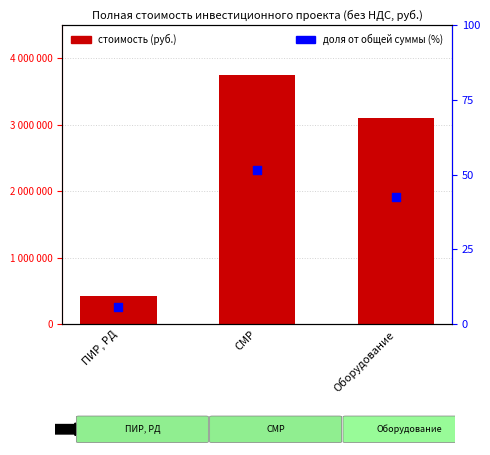

What is the ratio of the value at СМР to the value at ПИР, РД?

8.6